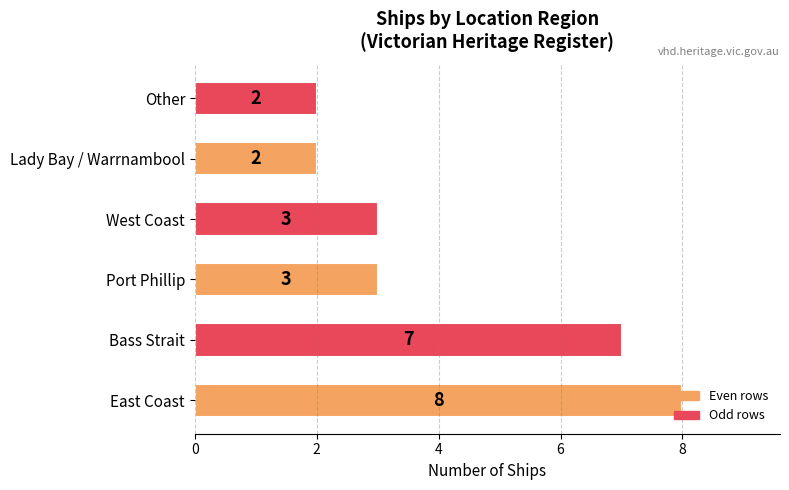

What is the sum of all values?

25